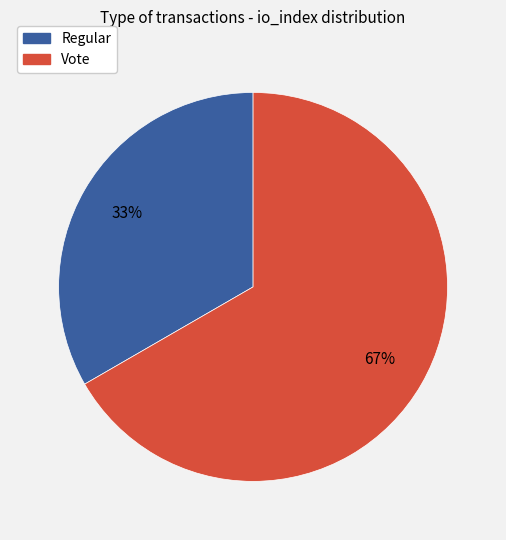

Is it true that Vote is 67% of the pie?

True